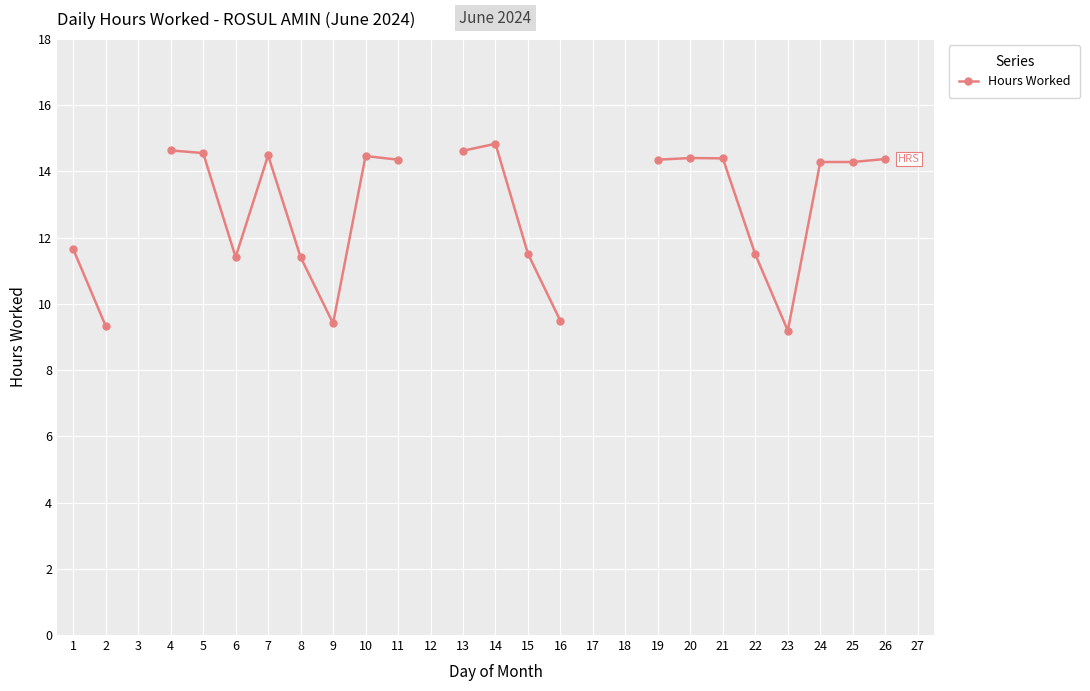

How many points are lower than both their immediate neighbors (excluding endpoints)?

3